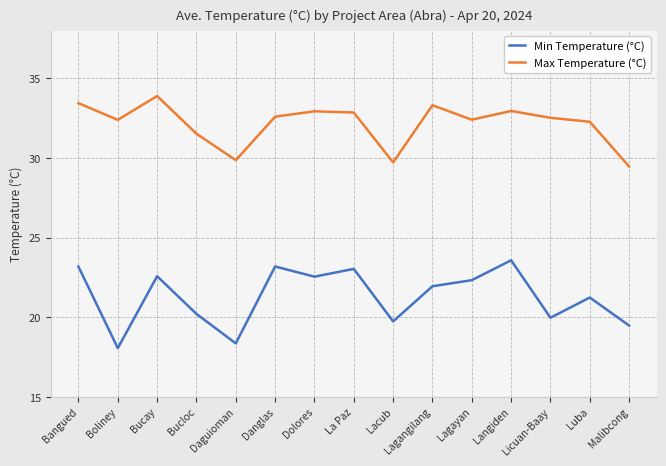

List the series in order of their overall mean, highest first.

Max Temperature (°C), Min Temperature (°C)